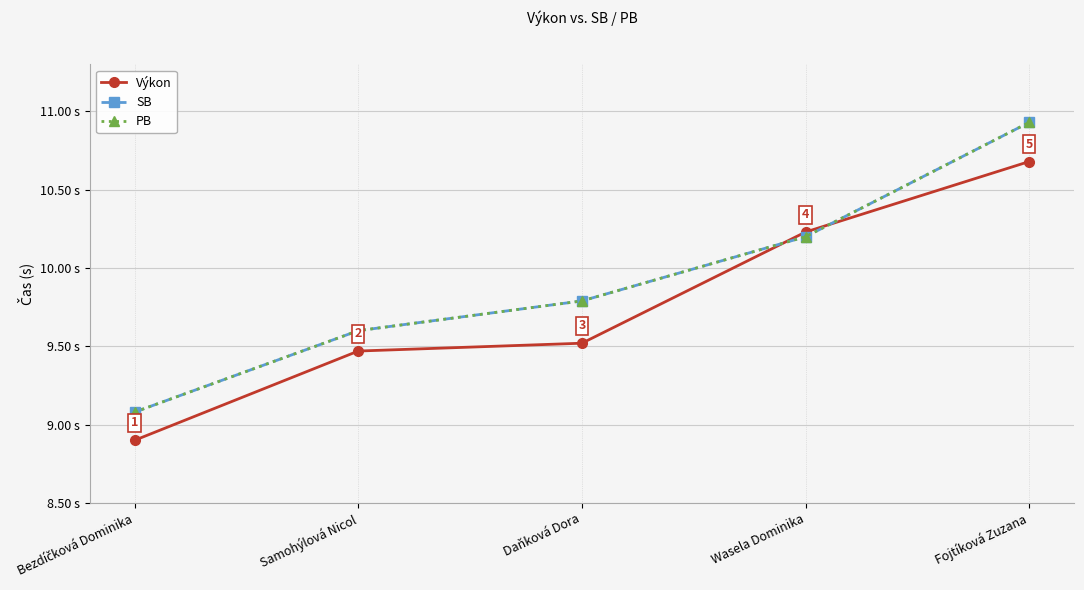

Is this an area chart (filled region under the line)?

No